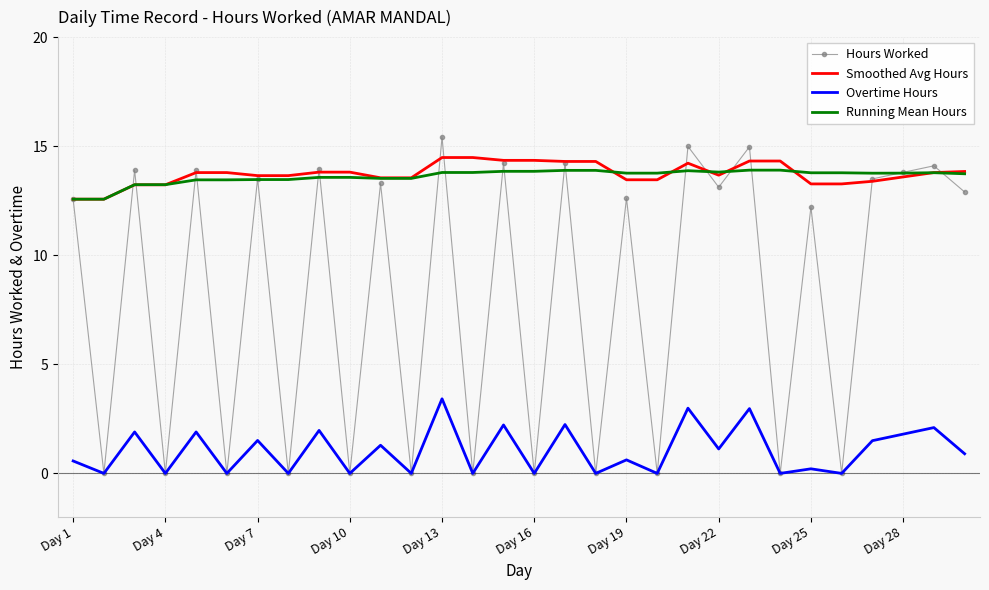

Which series has the widest spread of values?

Hours Worked